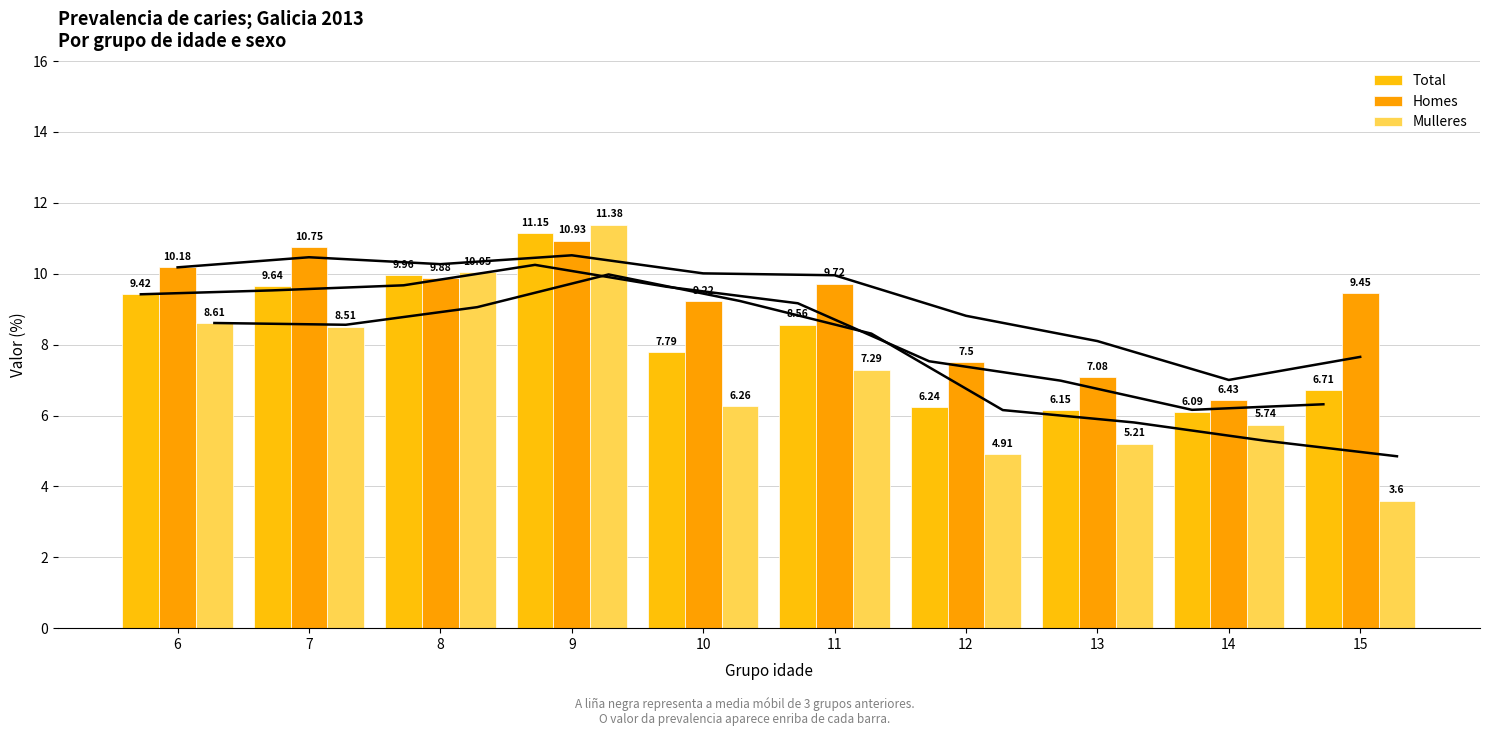

How many values in the Homes series are below 9?

3